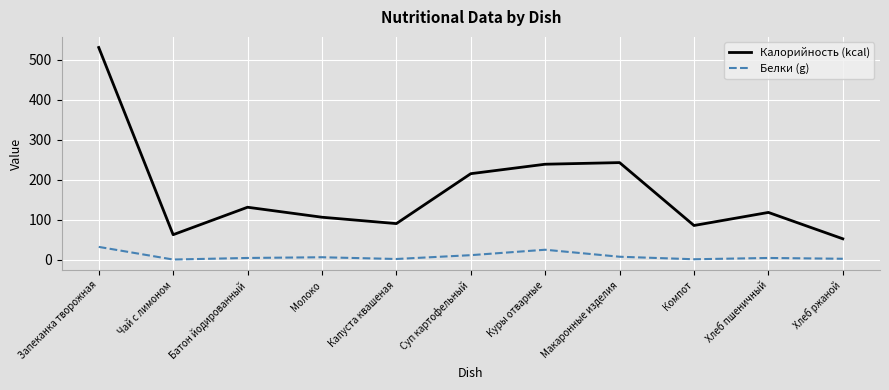

The value of Калорийность (kcal) at Запеканка творожная is 330.9. True or false?

False